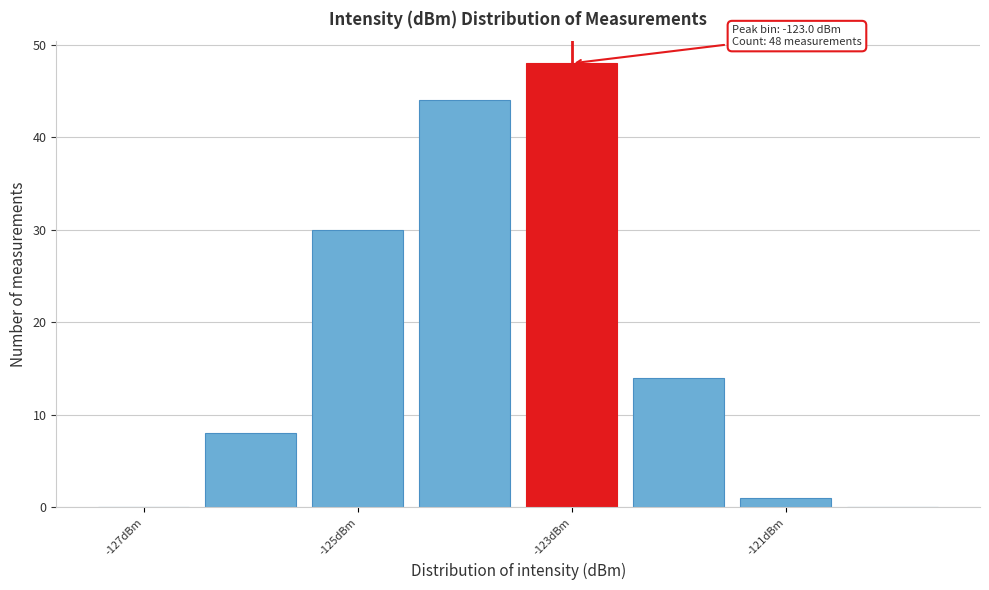

Which range on the x-axis has the tallest bar?

-123.5 to -122.5